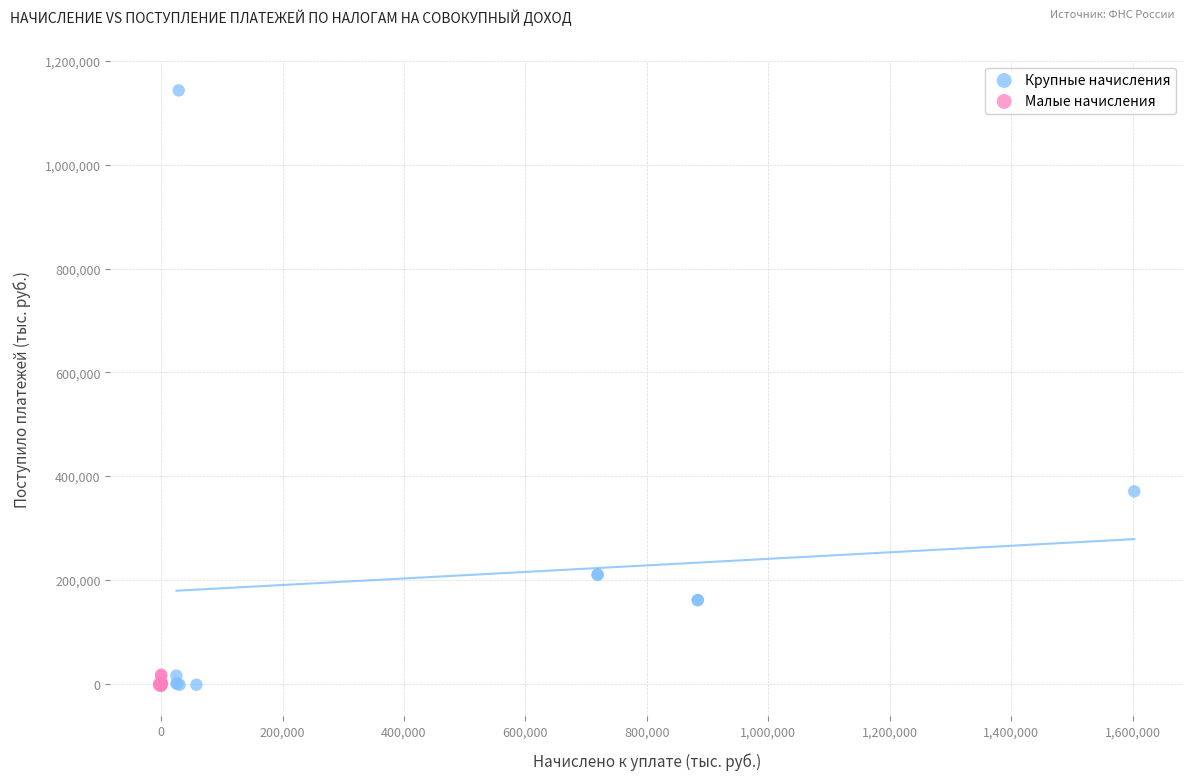

Which series has the largest Y range (max minus min)?

Крупные начисления